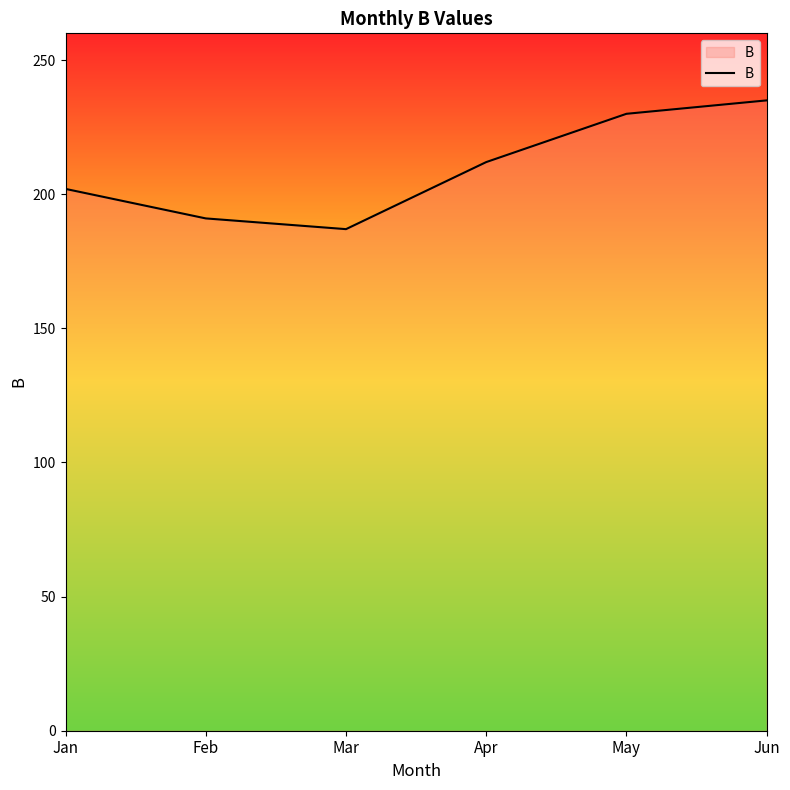

Does the chart display data point markers on the line(s)?

No